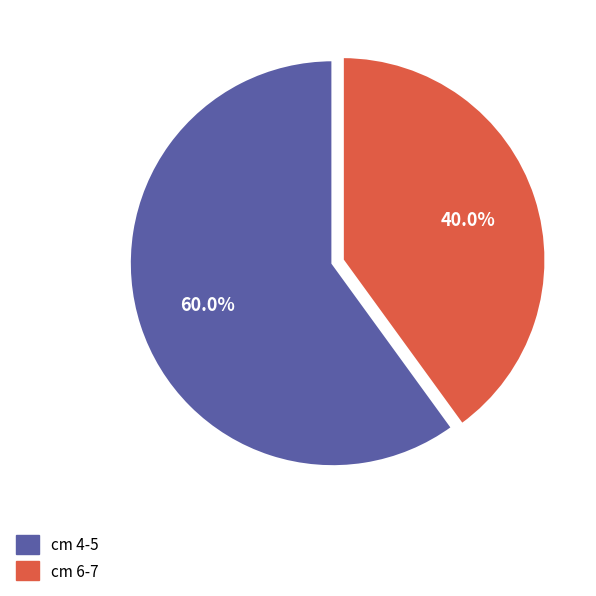

Is there a majority slice in this chart?

Yes